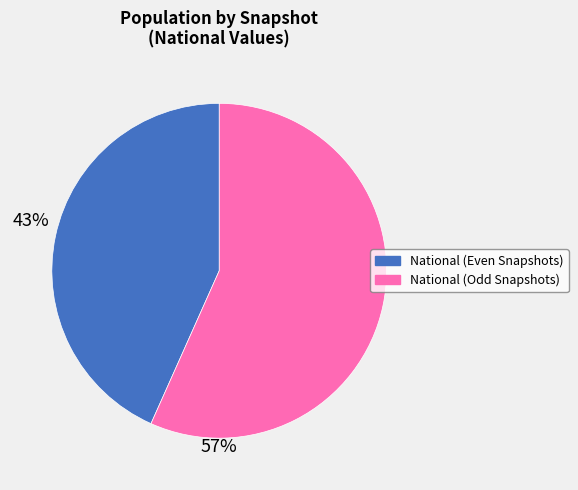

Which slice is the smallest?

National (Even Snapshots)